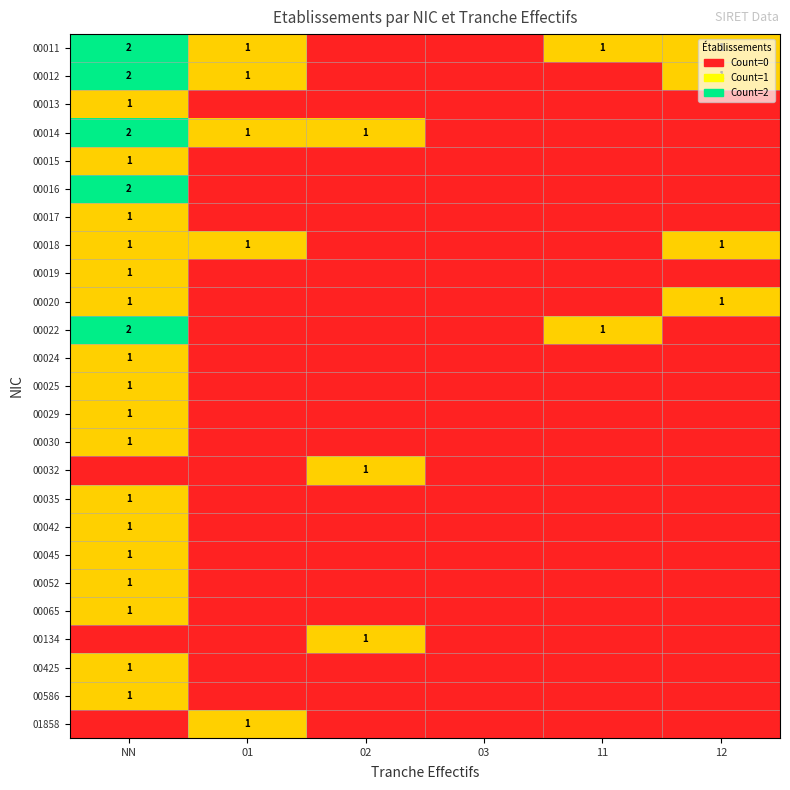

The value of 00018 at 01 is 1. True or false?

True